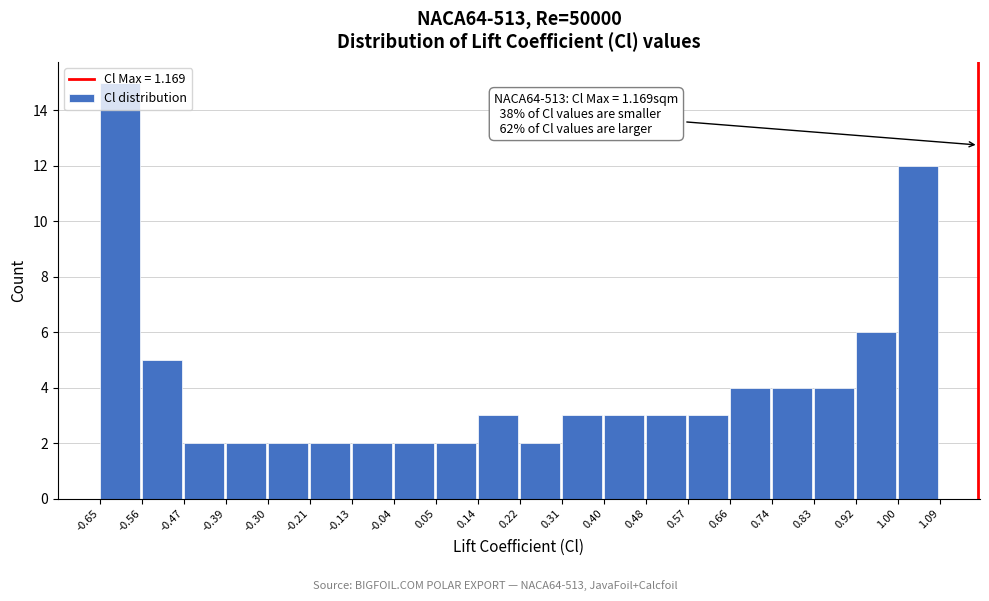

Over which range of the x-axis is the bar tallest?

-0.65 to -0.56